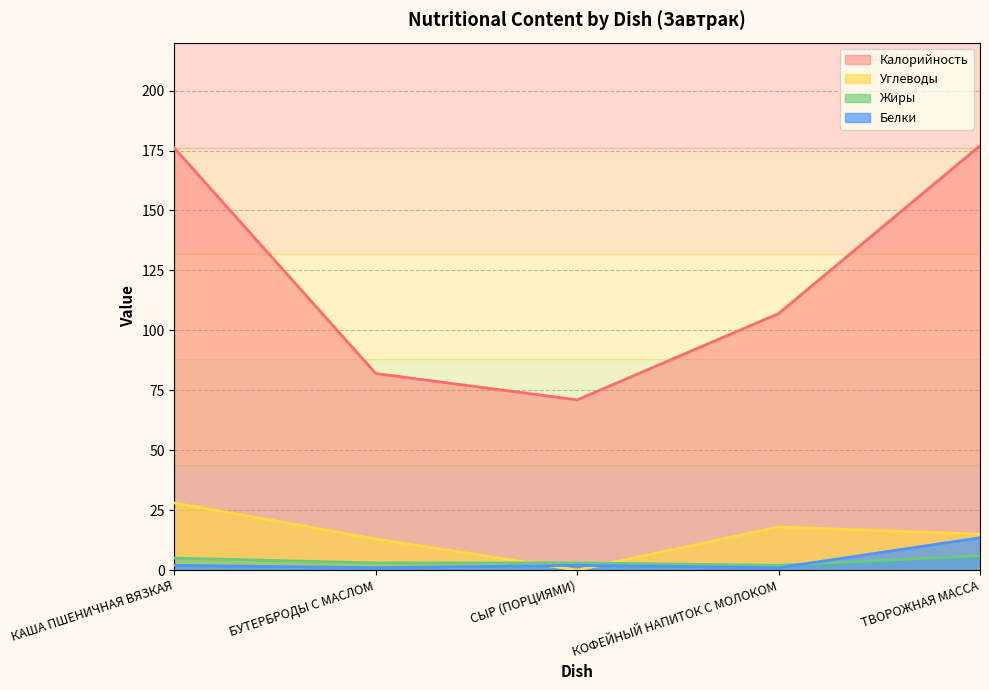

Is it true that Углеводы equals 4.0 at БУТЕРБРОДЫ С МАСЛОМ?

False